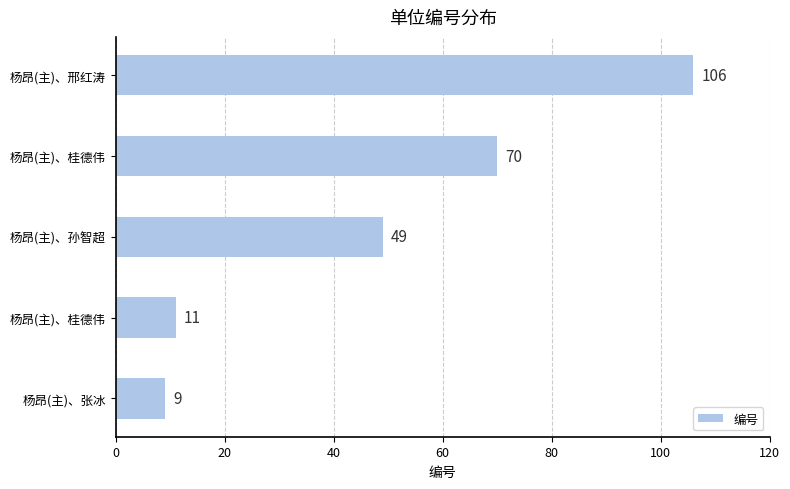

How many distinct data groups are displayed?

1